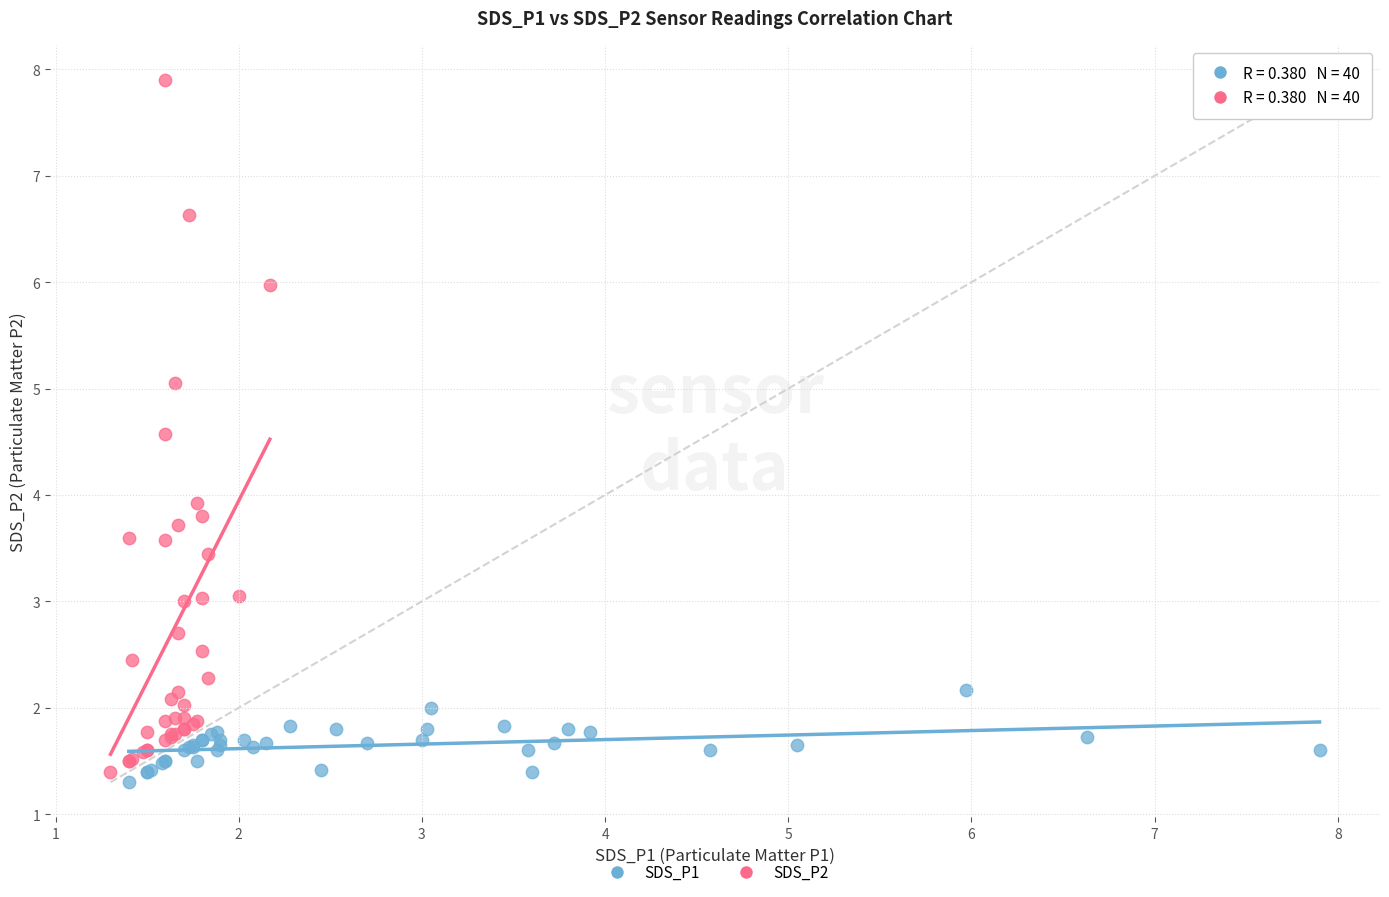

What are all the series names shown in the legend?

SDS_P1, SDS_P2